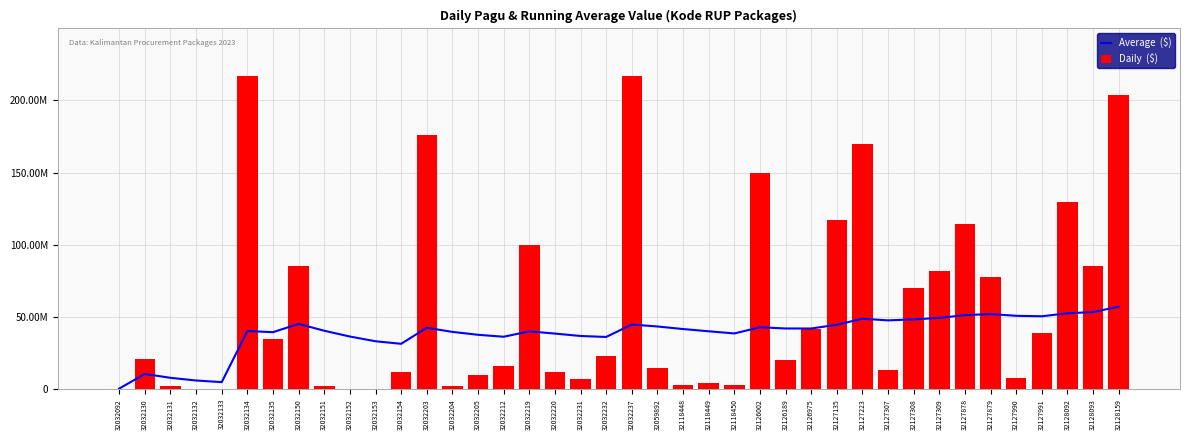

Reading left to right, list all the values displayed in this chart.

Average  ($): 400000.0	10525000.0	7850000.0	5987500.0	4870000.0	40258333.3	39471428.6	45208250.0	40462888.9	36456600.0	33178727.3	31409666.7	42528307.7	39669142.9	37657866.7	36301562.5	40046058.8	38499055.6	36841210.5	36154150.0	44778238.1	43411045.5	41644565.2	40087691.7	38591353.0	42878454.8	42034808.4	42011350.9	44611580.2	48793727.5	47648768.6	48349869.6	49357449.3	51267406.6	52028337.9	50805309.2	50484895.4	52570286.7	53410792.2	57164448.8
Daily  ($): 400000.0	20650000.0	2500000.0	400000.0	400000.0	217200000.0	34750000.0	85366000.0	2500000.0	400000.0	400000.0	11950000.0	175952000.0	2500000.0	9500000.0	15957000.0	99958000.0	12200000.0	7000000.0	23100000.0	217260000.0	14700000.0	2782000.0	4279600.0	2679226.0	150056000.0	20100000.0	41378000.0	117418000.0	170076000.0	13300000.0	70084000.0	81600000.0	114296000.0	77900000.0	7999305.0	38950000.0	129729764.0	85350000.0	203557057.0